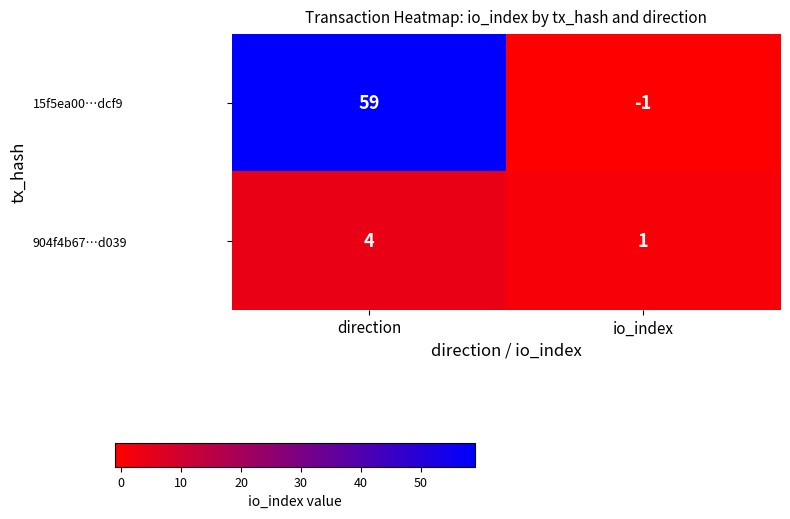

Count the number of data series in this chart.

2